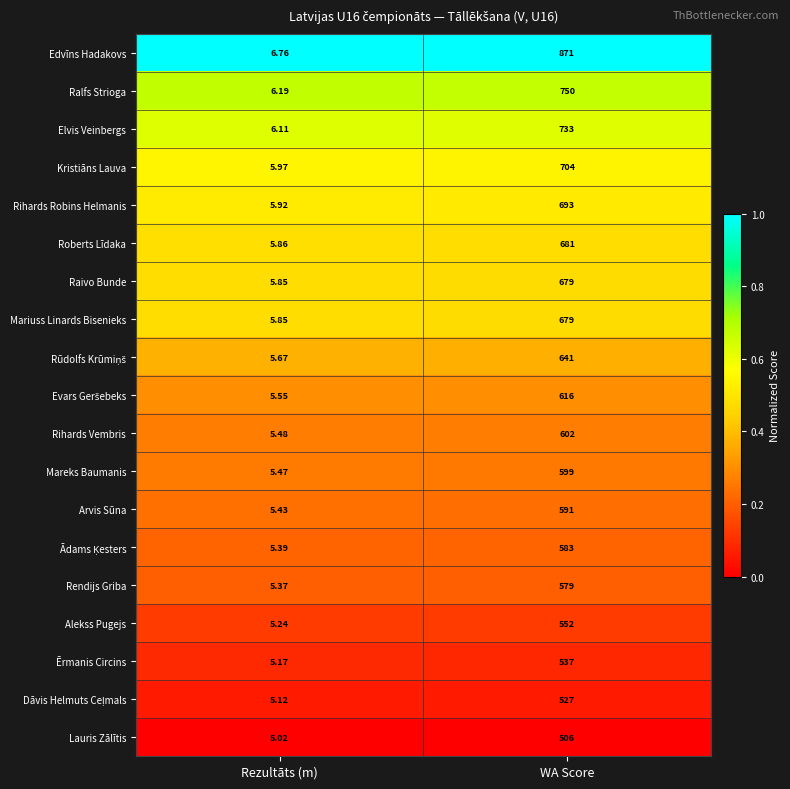

Which category has the highest value in the Edvīns Hadakovs series?

WA Score